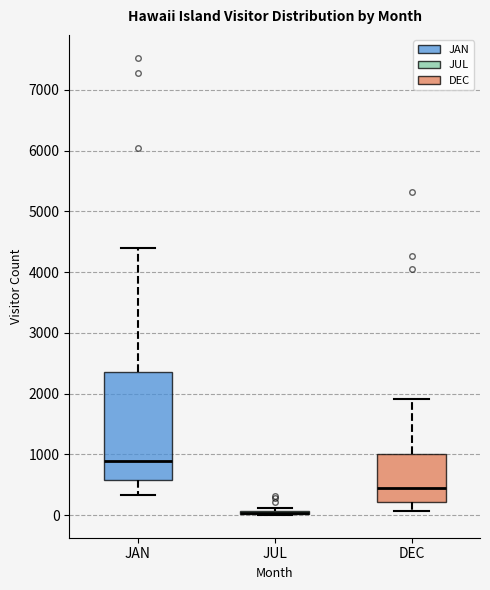

Where does the lower whisker of the box for JAN end on the y-axis? The values are not printed on the chart, so give them approximately, as read against the axis.

300